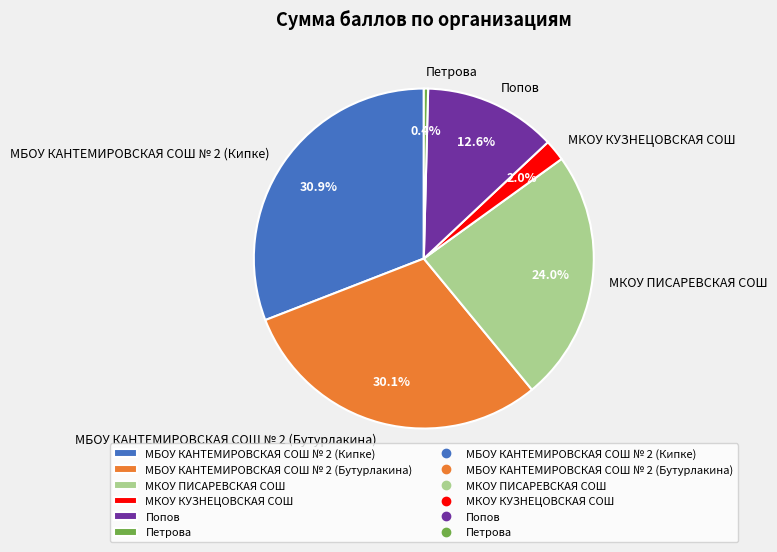

Combined, what portion of the pie is Попов and Петрова?

13.0%